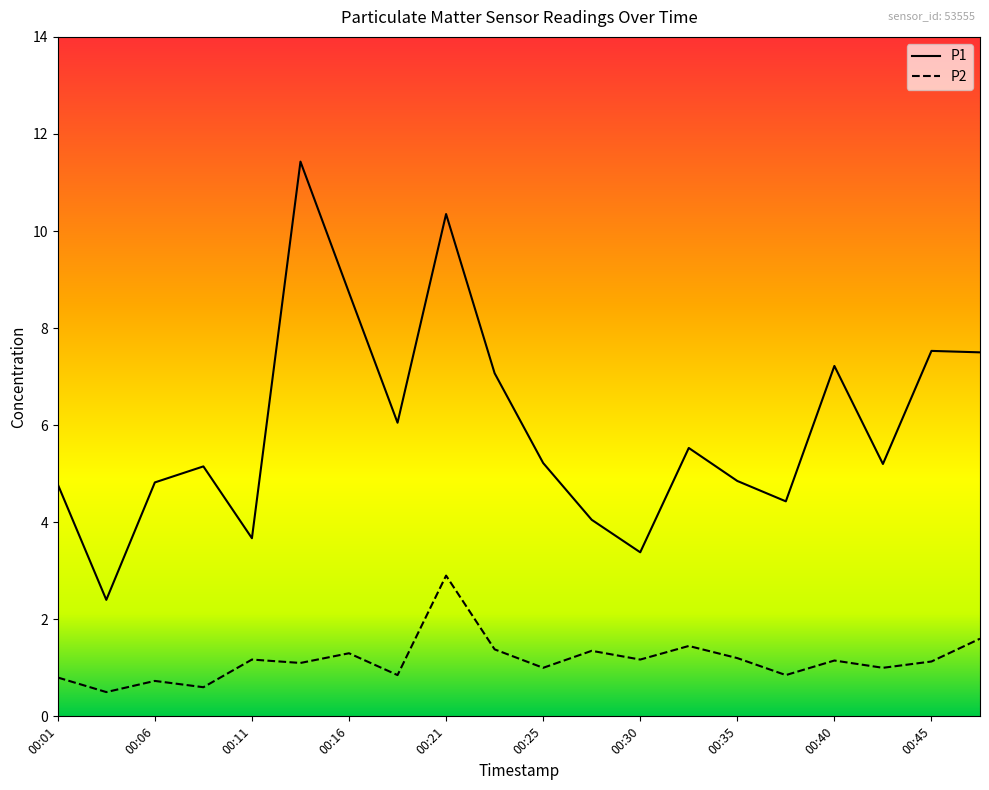

In P1, how many points are higher than both neighbors (excluding endpoints)?

6